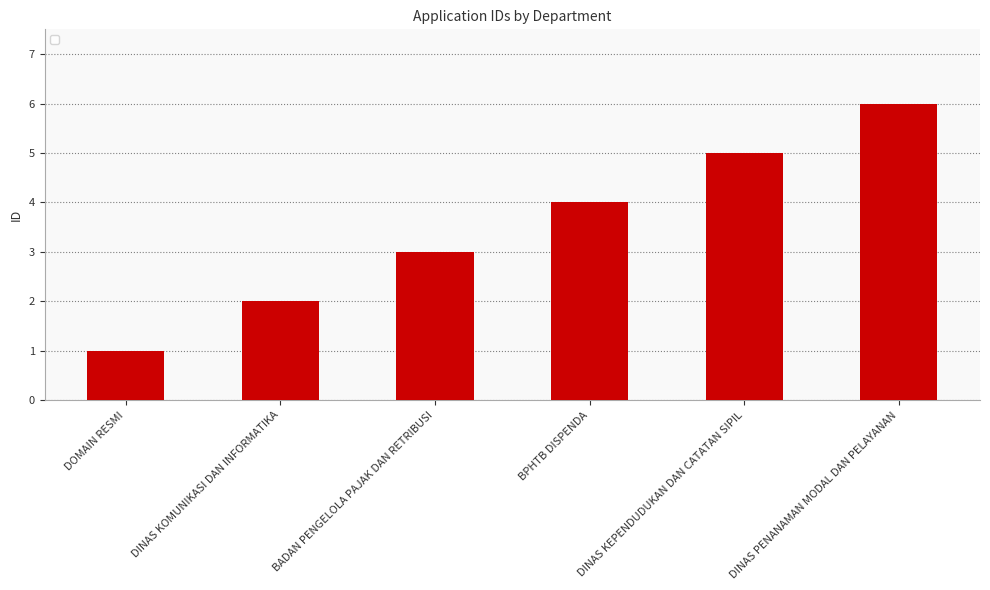

What is the difference between the maximum and minimum values?

5